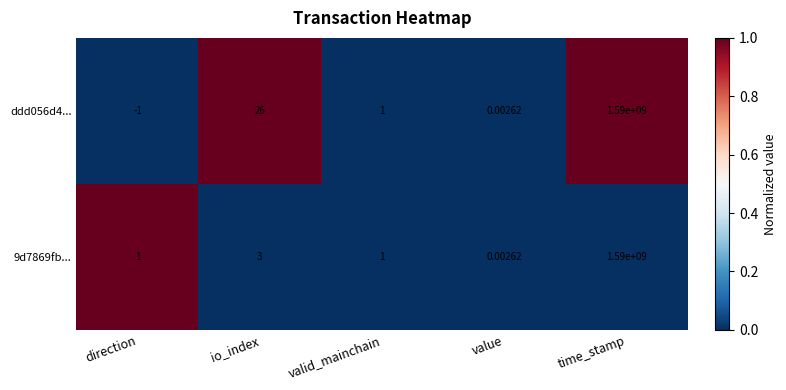

At which category is the sum across all series the highest?

time_stamp